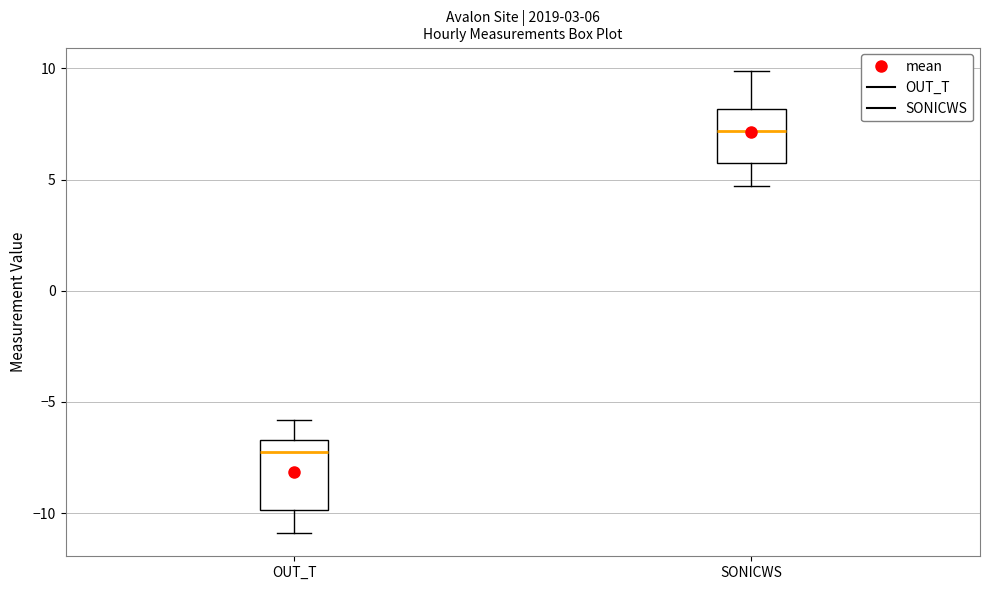

Comparing the boxes themselves (not the whiskers), which one is the tallest?

OUT_T